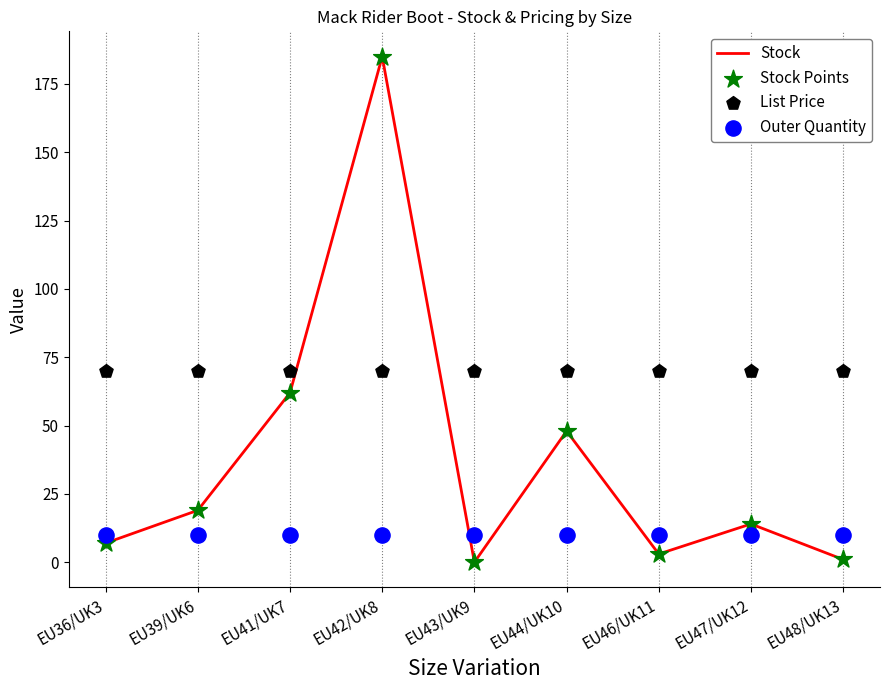

What is the total value across all series at EU41/UK7?

203.9